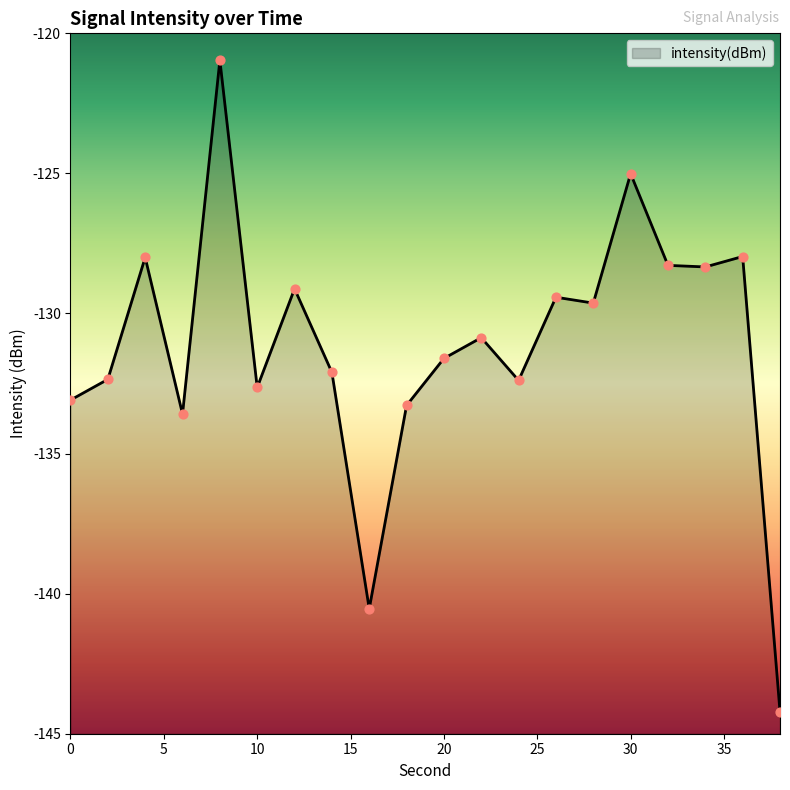

What is the change in value from 8 to 28?

-8.7